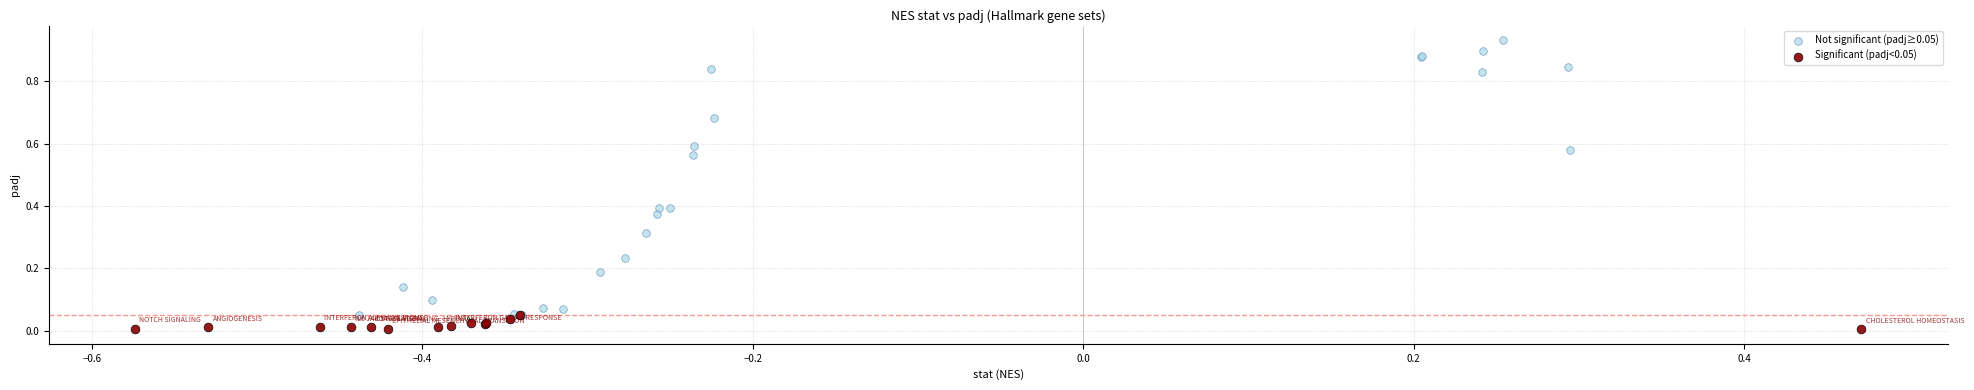

Which series has the widest spread of Y values?

Not significant (padj≥0.05)